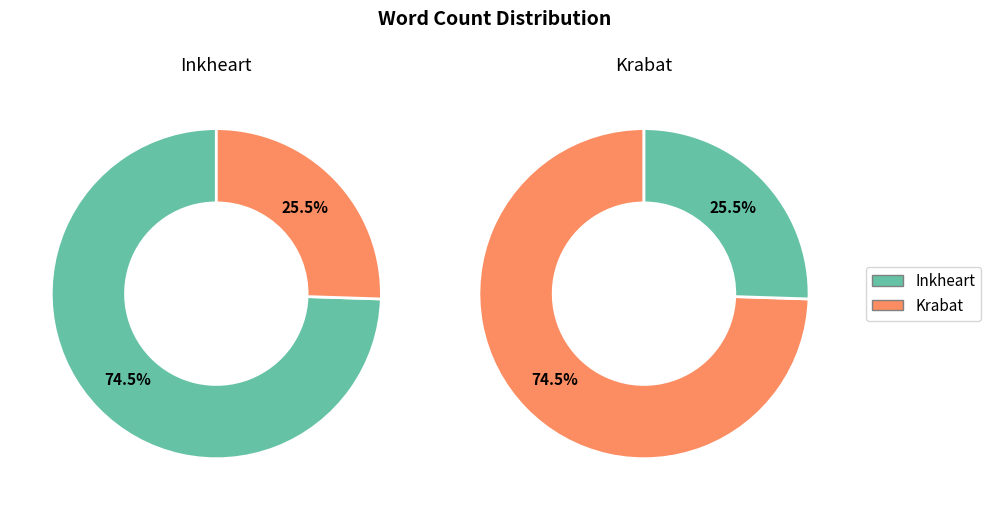

True or false: Inkheart accounts for 74% of the total.

True